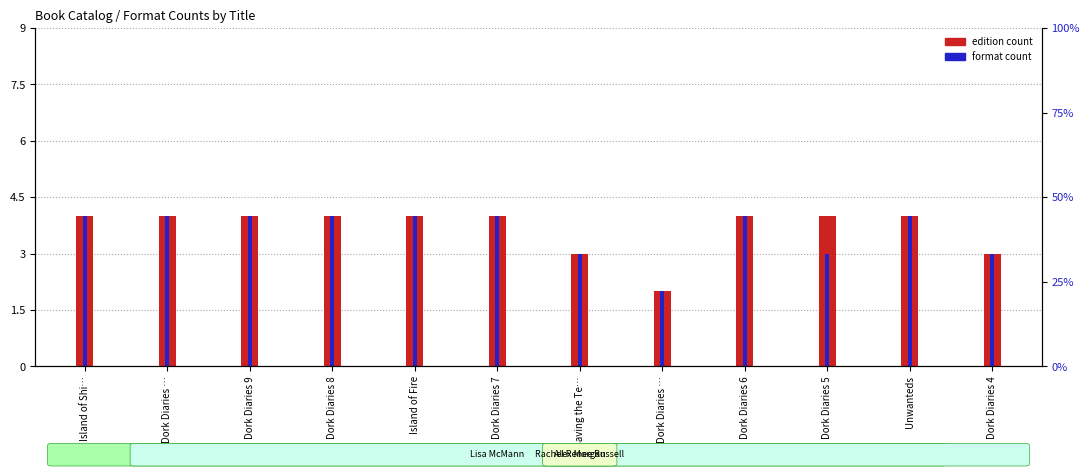

Is it true that format count equals 6 at Dork Diaries …?

False